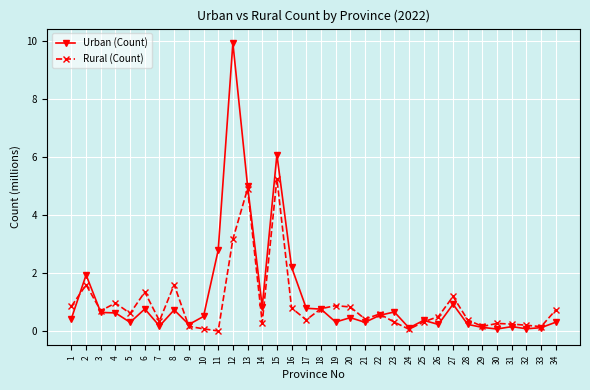

List the series in order of their peak value, highest first.

Urban (Count), Rural (Count)